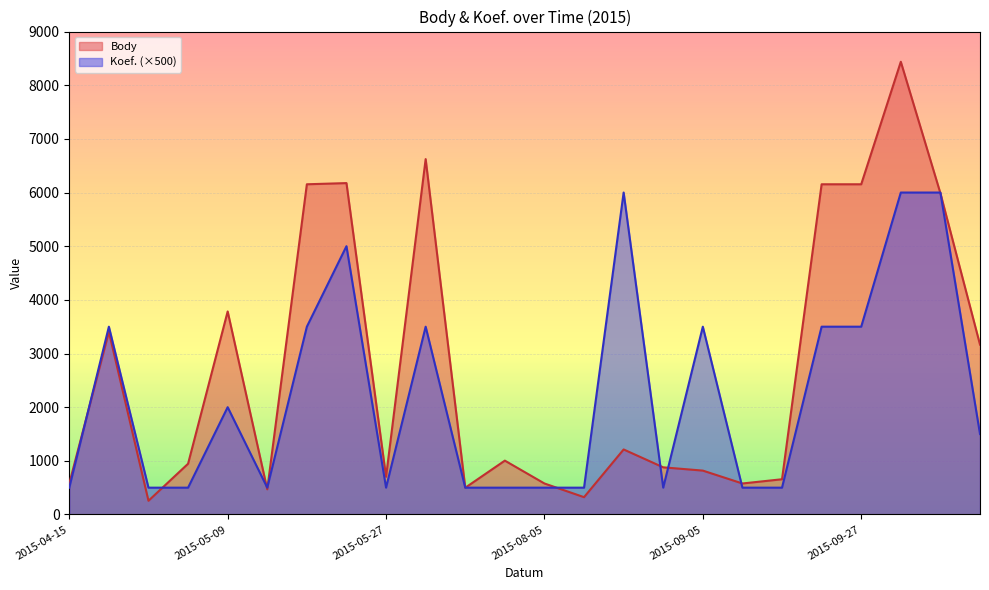

How many categories are shown in the chart?

24